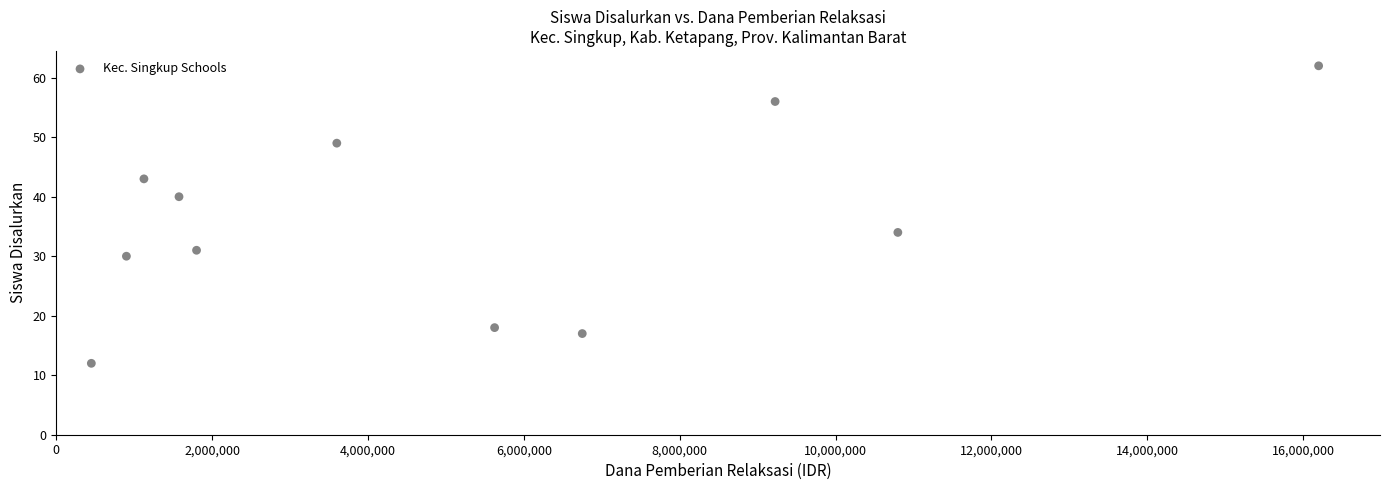

What is the range of X values (max minus min)?

15750000